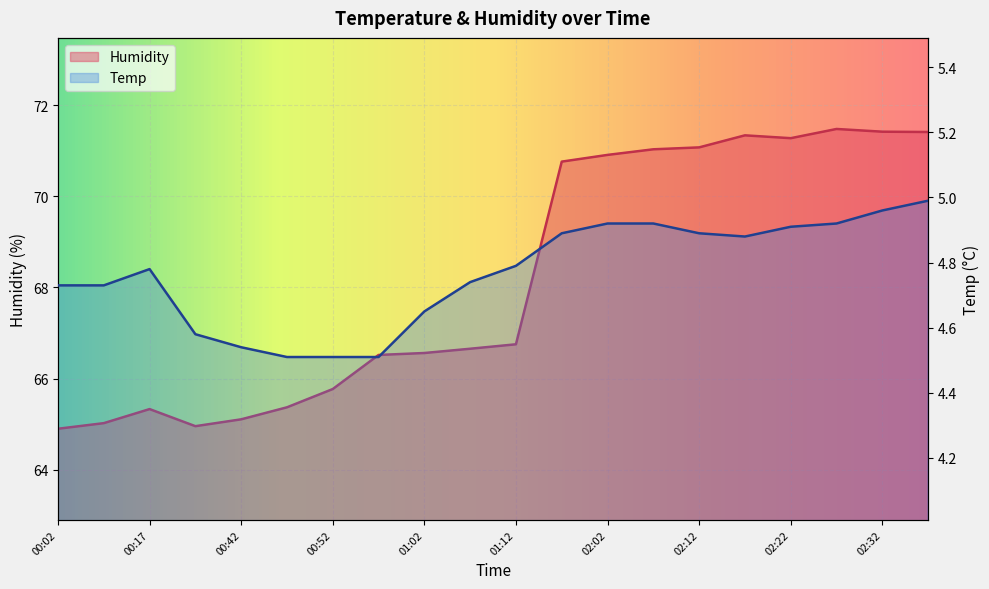

What is the label of the 1st point from the left?

00:02